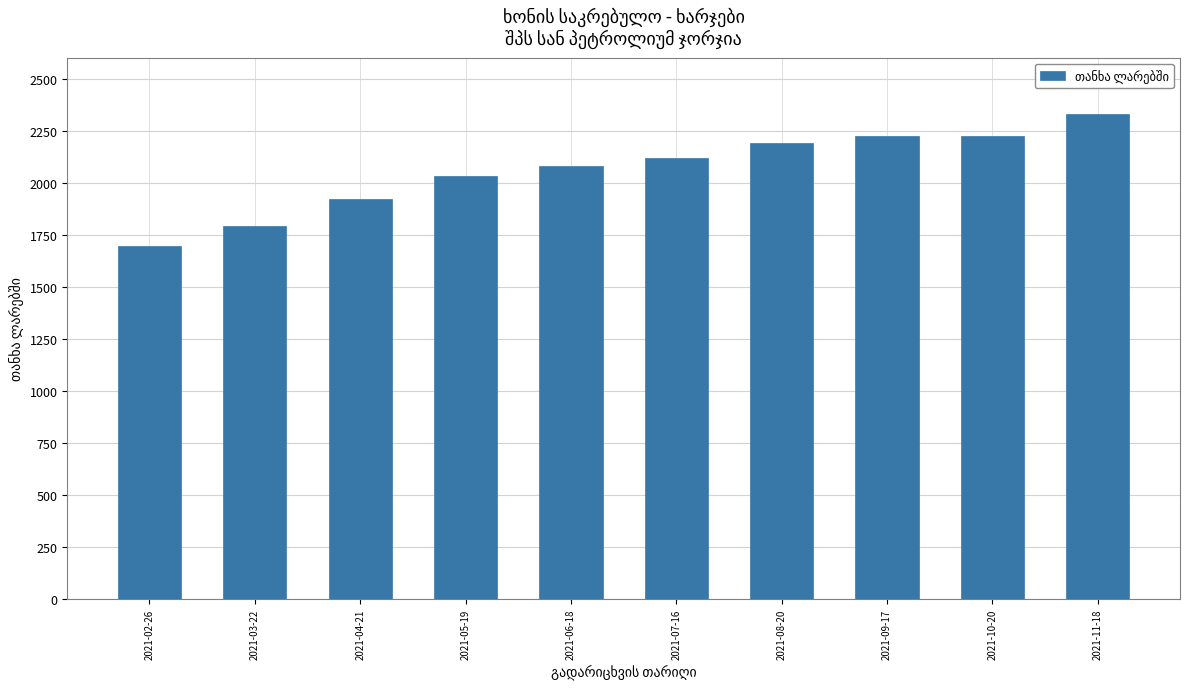

Reading right to left, what are all the values shown in this chart?

2021-11-18=2328	2021-10-20=2224	2021-09-17=2224	2021-08-20=2192	2021-07-16=2120	2021-06-18=2080	2021-05-19=2032	2021-04-21=1920	2021-03-22=1792	2021-02-26=1696